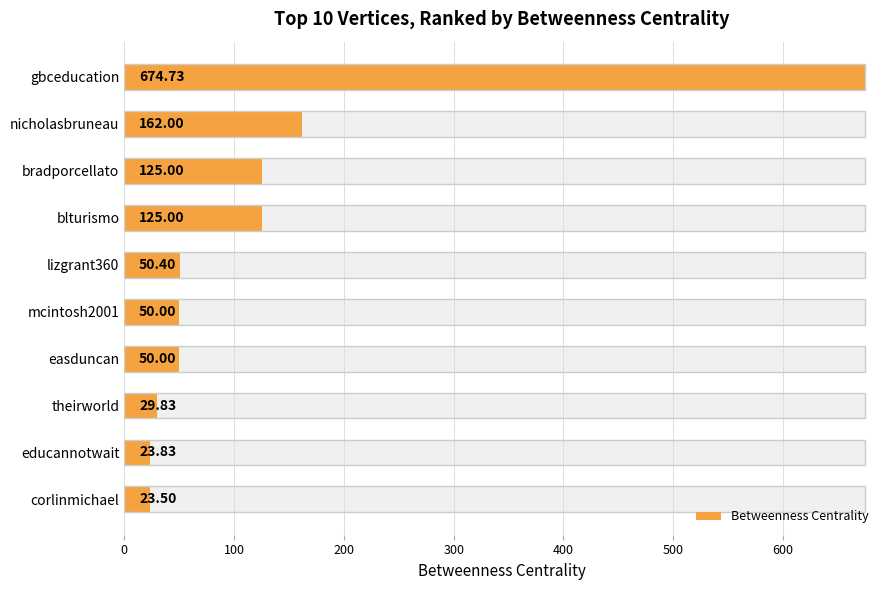

The chart shows a value of 23.5 at corlinmichael. True or false?

True